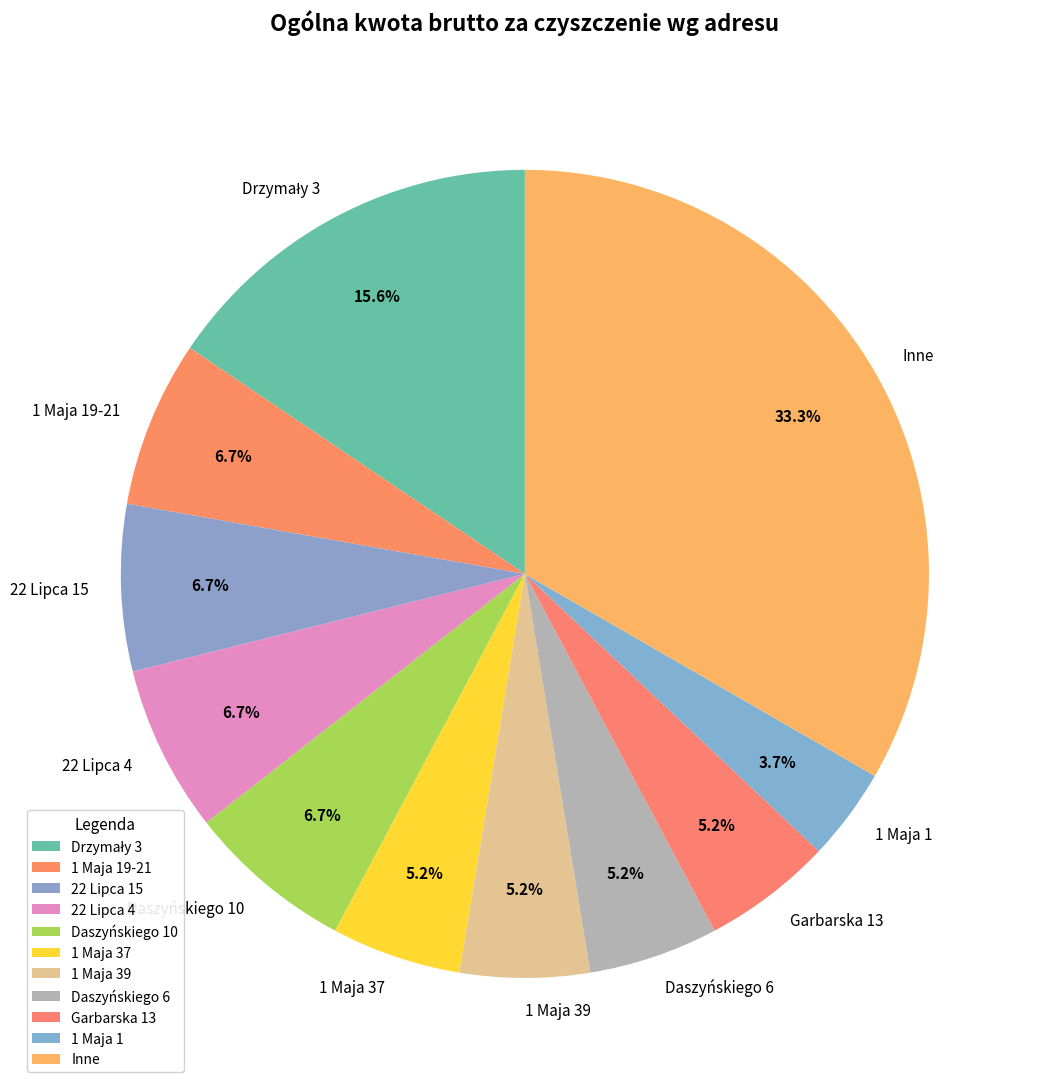

Which slice is the largest?

Inne